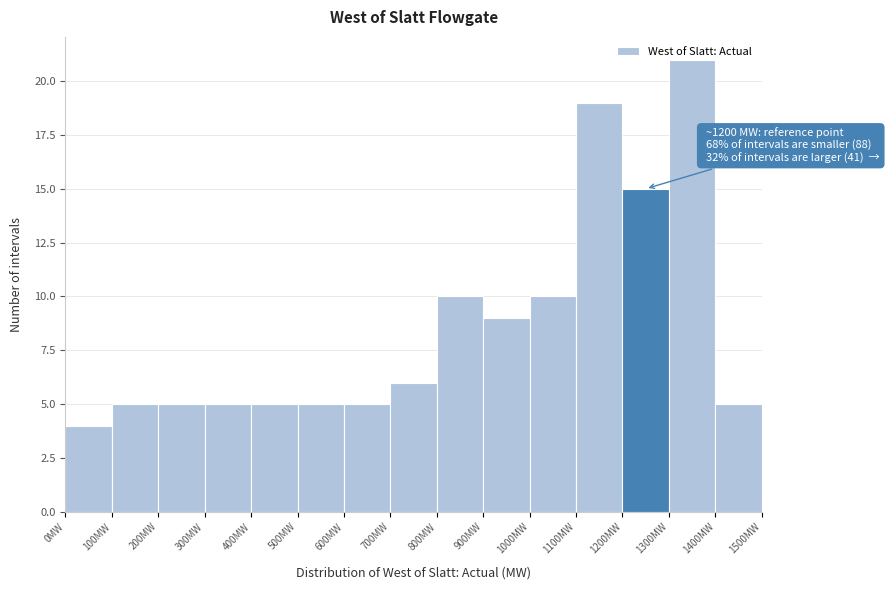

Which range on the x-axis has the tallest bar?

1300 to 1400